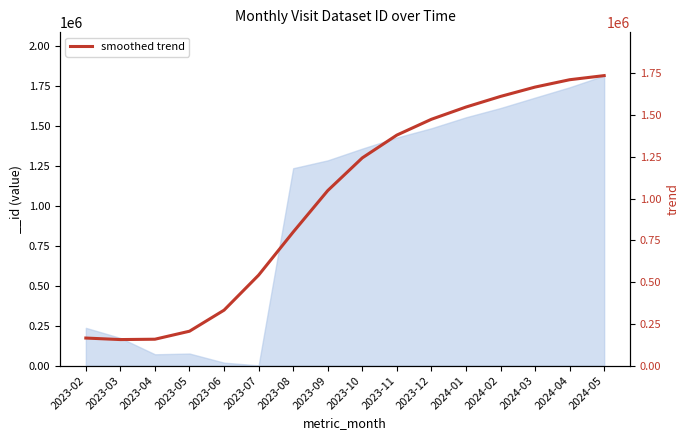

At which label is the value closest to 946083?

2023-09